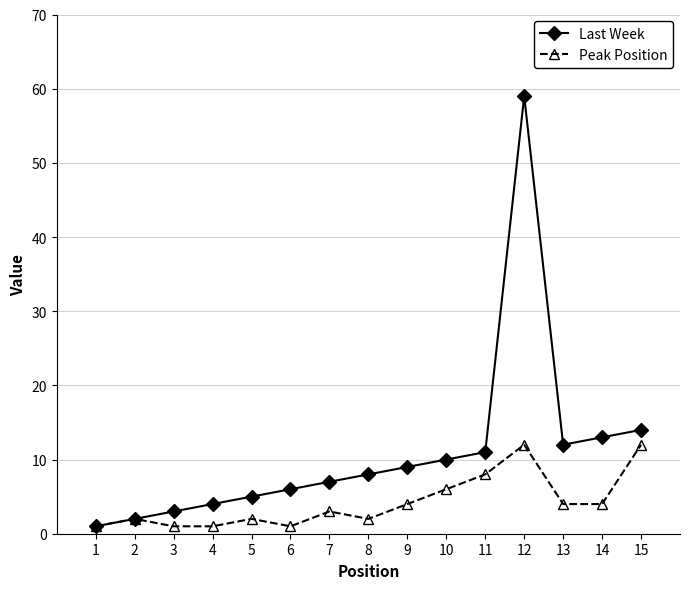

Rank the series by their average value, from highest to lowest.

Last Week, Peak Position